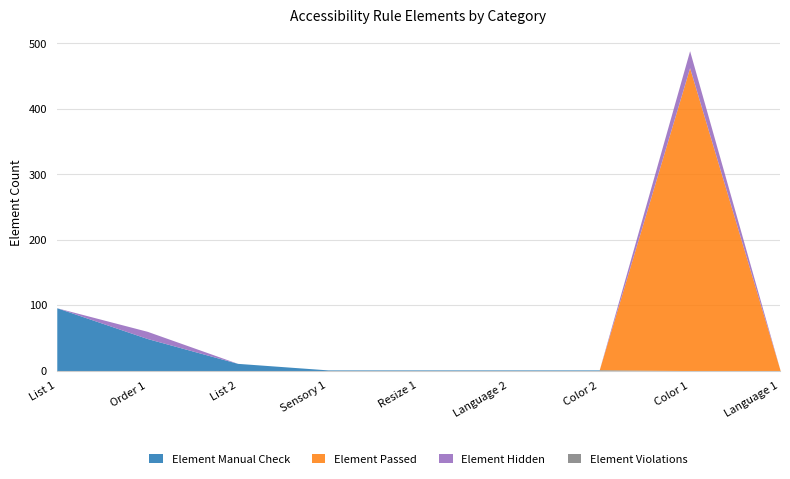

What is the label of the 9th point from the right?

List 1